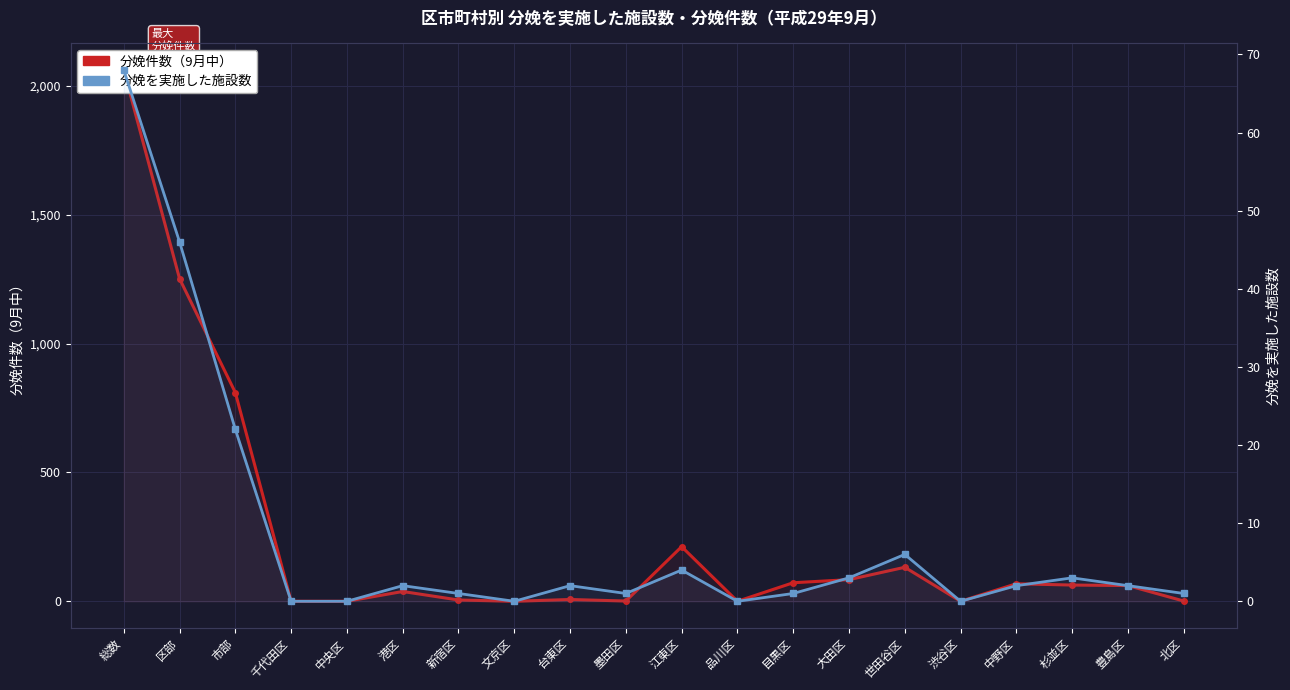

What is the sum of the 分娩件数（9月中） values at 台東区 and 総数?

2069